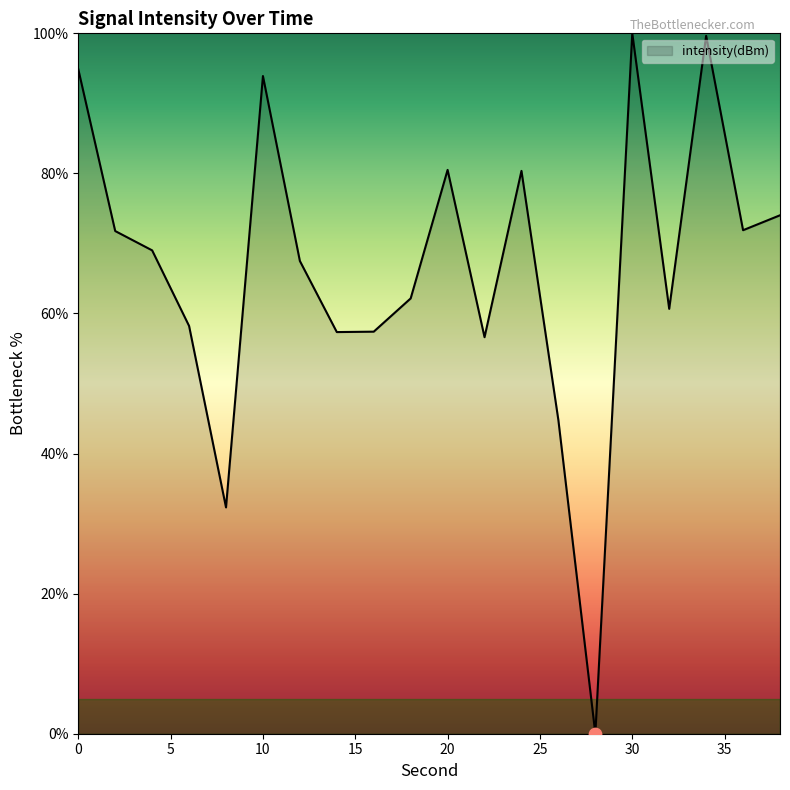

What is the difference between the maximum and minimum values?

100.0